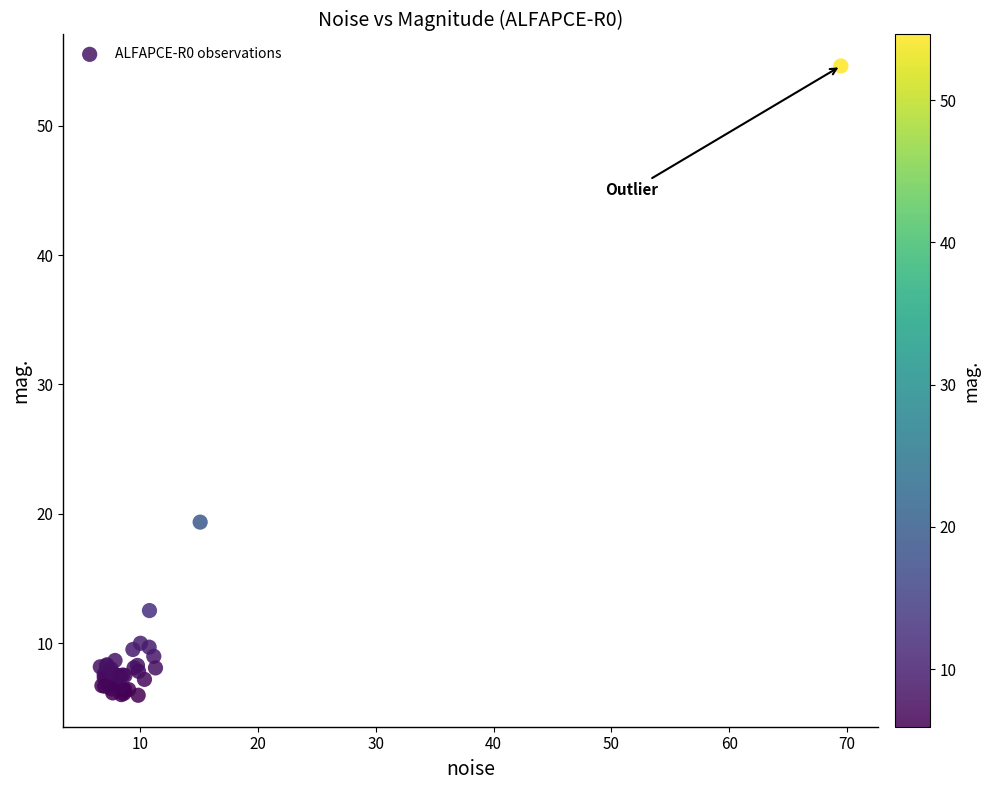

What Y value in the scatter plot is closest to 30?

19.3